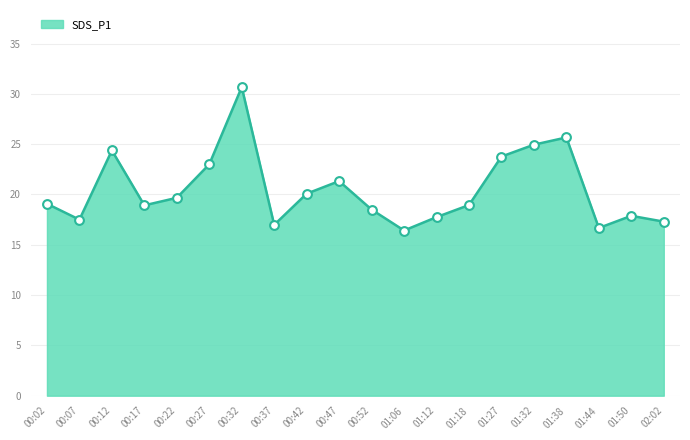

Approximately how many times larger is the value at 00:27 compared to 00:37?

1.4